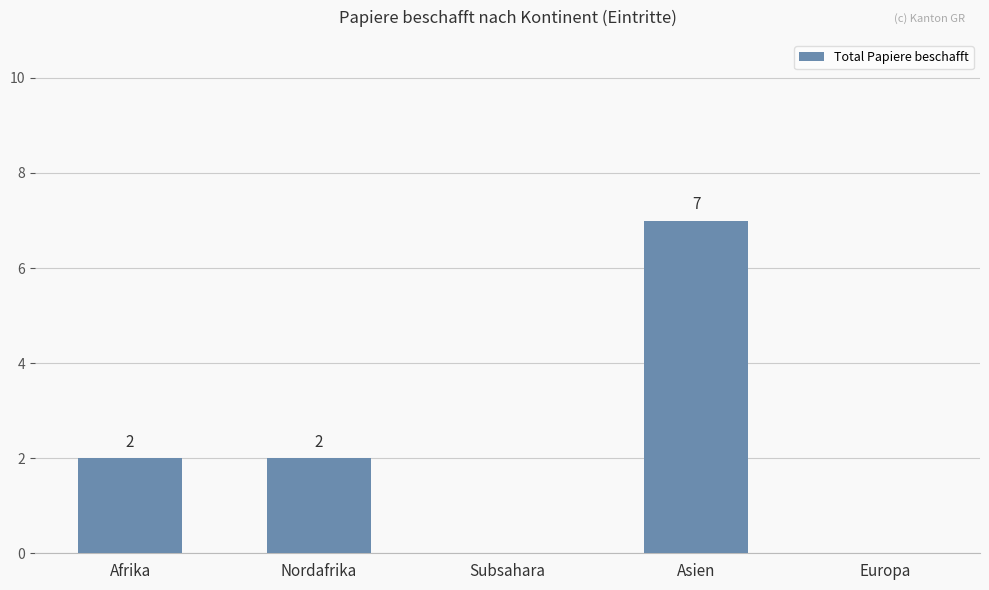

Approximately how many times larger is the value at Asien compared to Nordafrika?

3.5